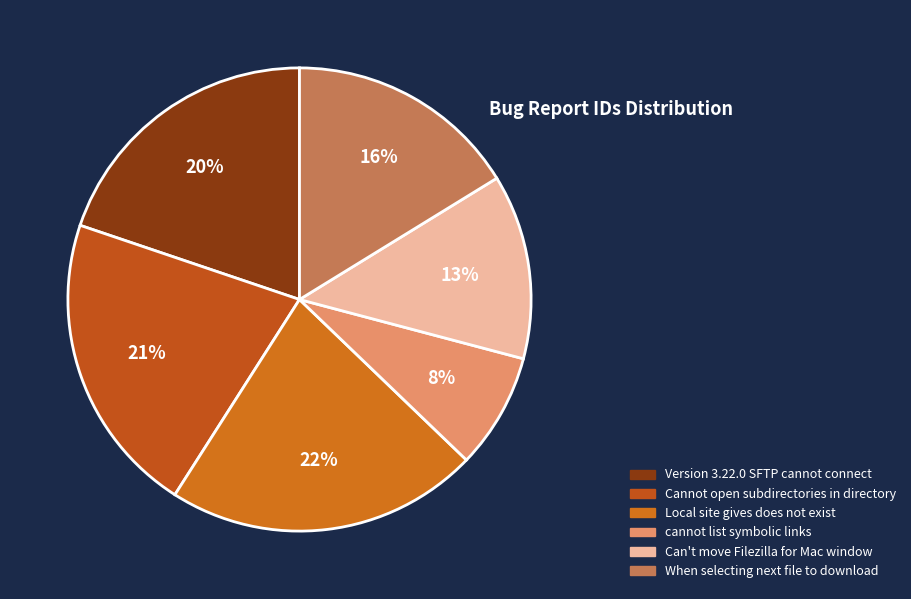

Which has a higher value, Cannot open subdirectories in directory or Can't move Filezilla for Mac window?

Cannot open subdirectories in directory